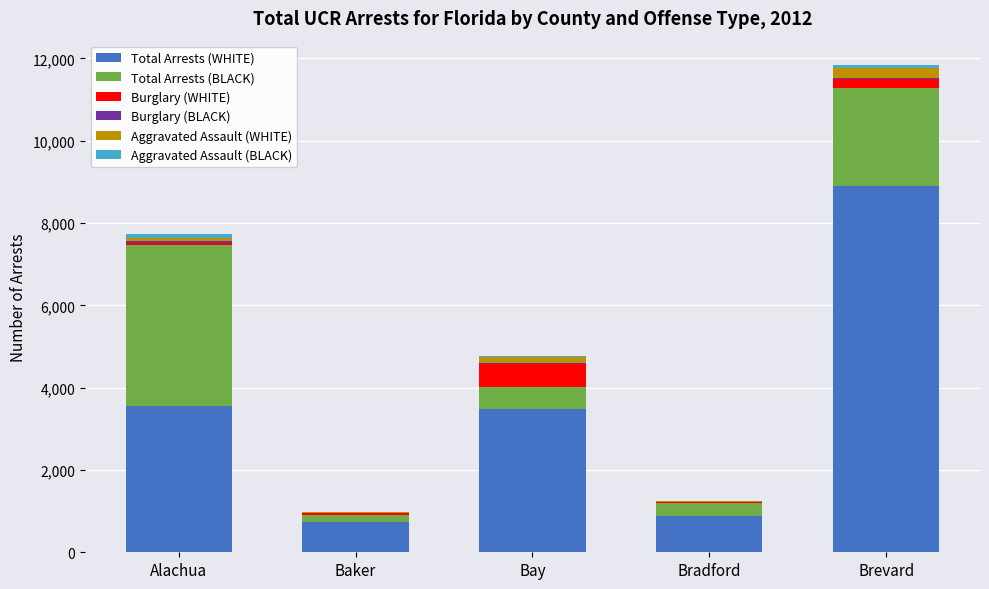

The value of Total Arrests (WHITE) at Bay is 4876. True or false?

False